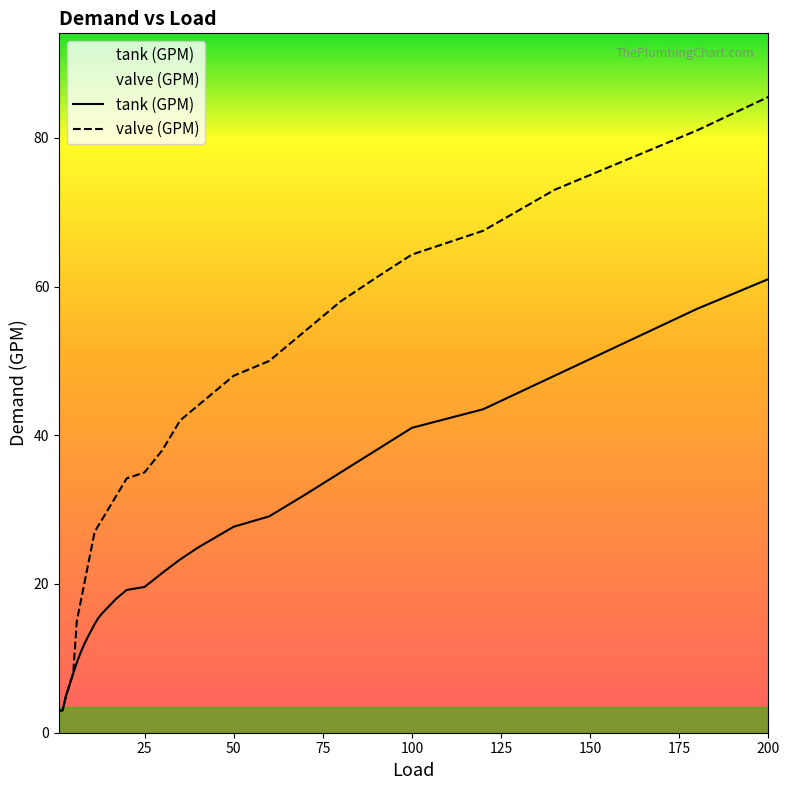

What is the highest value of the tank (GPM) series?

61.0